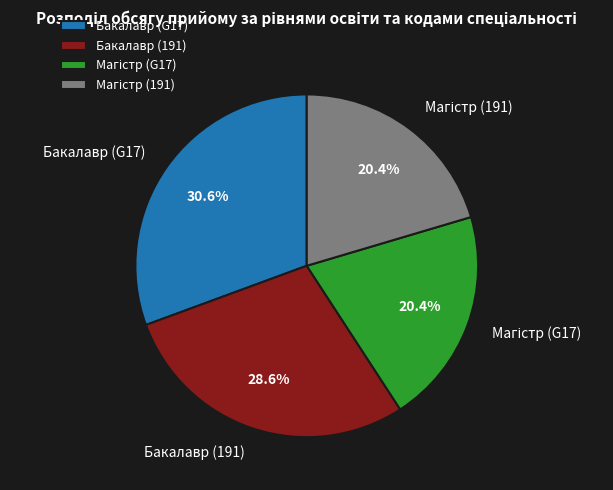

Is there any slice that represents more than half of the pie?

No